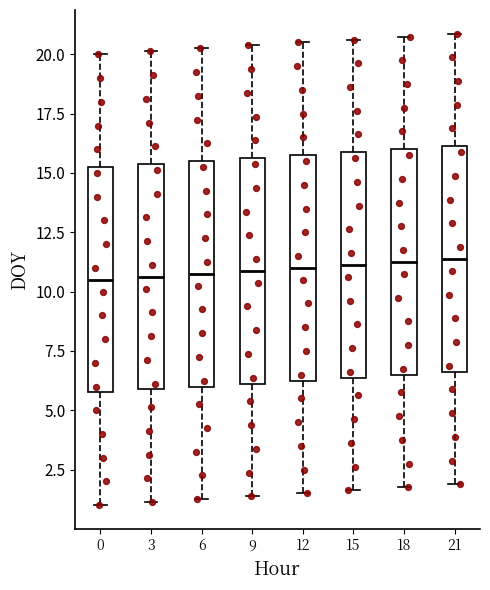

Where does the lower whisker of the box at x = 21 end on the y-axis? The values are not printed on the chart, so give them approximately, as read against the axis.

2.0